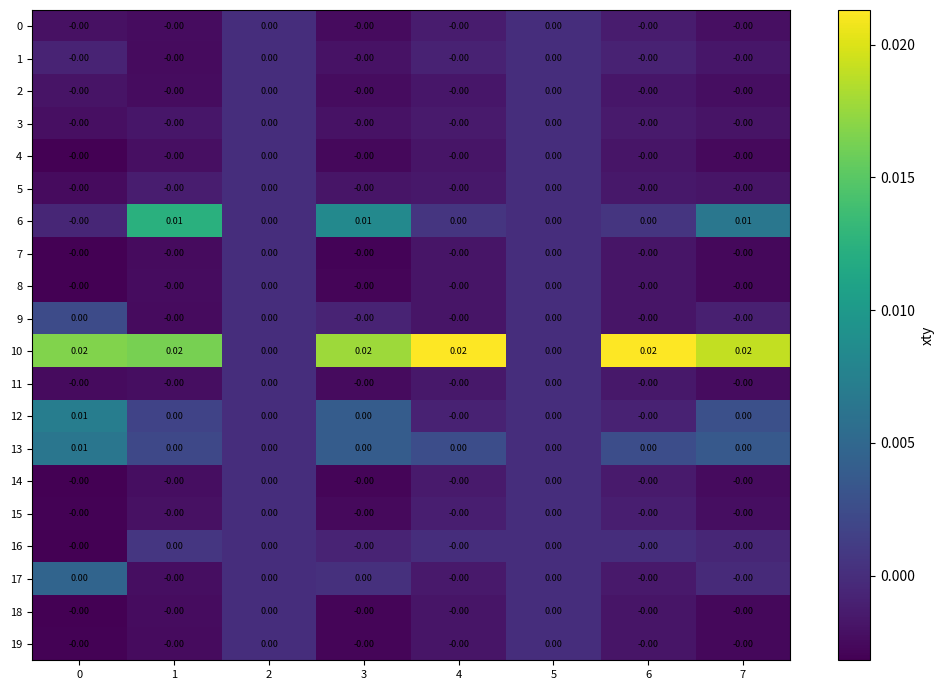

How many categories are shown in the chart?

8